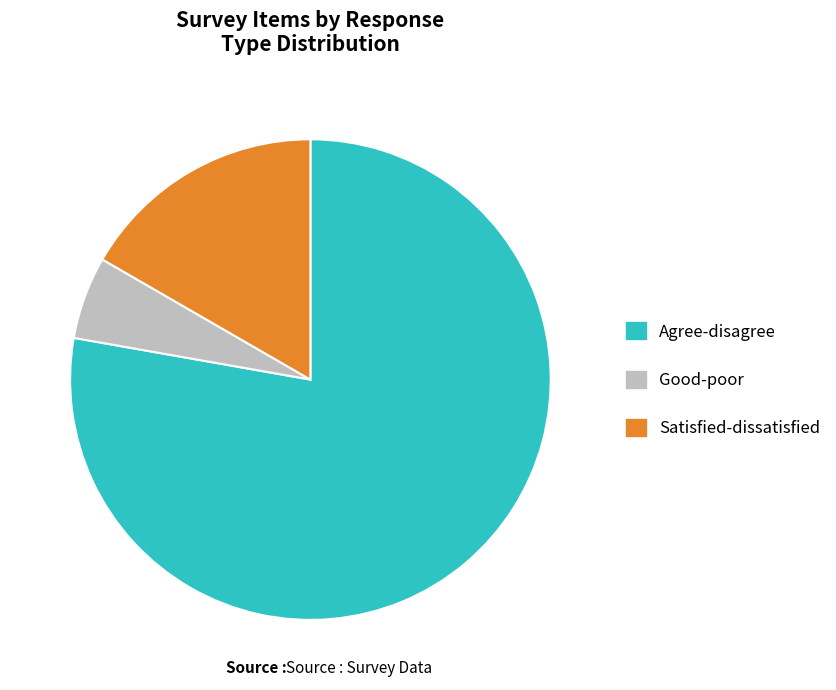

What is the largest slice in the pie chart?

Agree-disagree